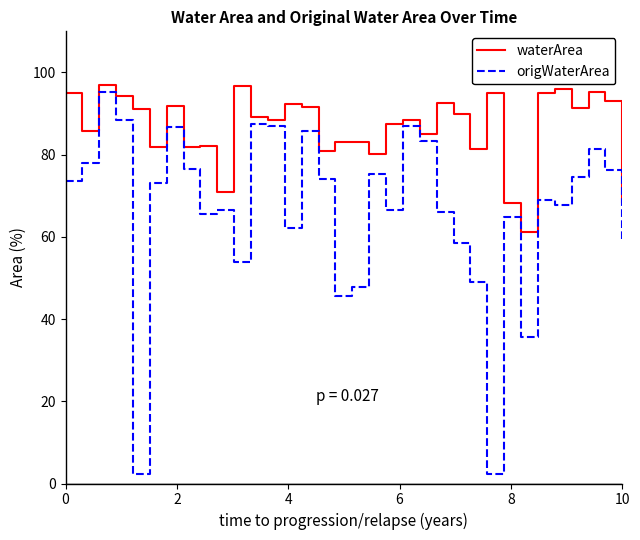

Which series has the largest total across all categories?

waterArea